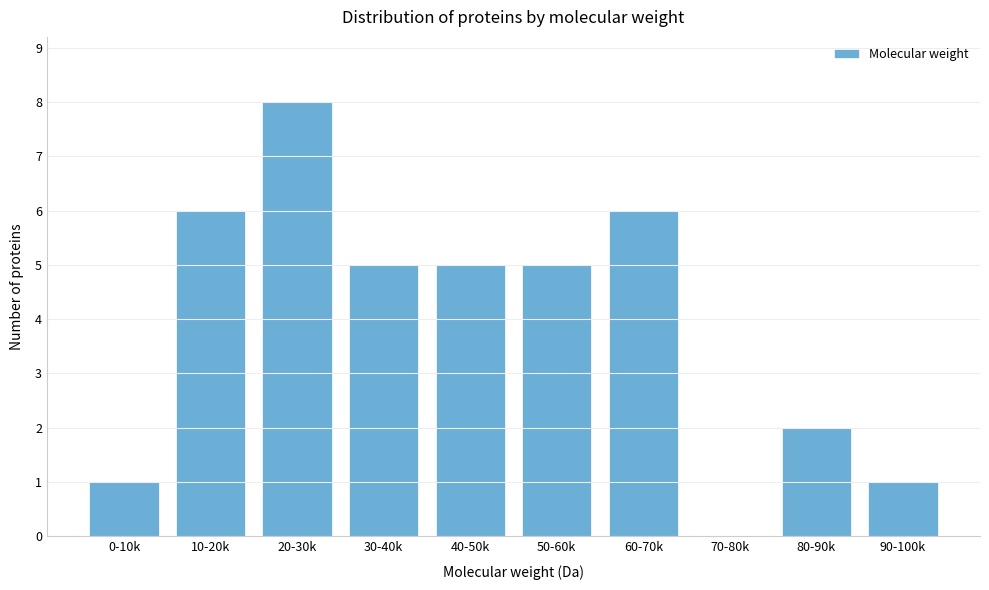

Reading left to right, transcribe all the data shown in this chart.

0-10k=1	10-20k=6	20-30k=8	30-40k=5	40-50k=5	50-60k=5	60-70k=6	70-80k=0	80-90k=2	90-100k=1